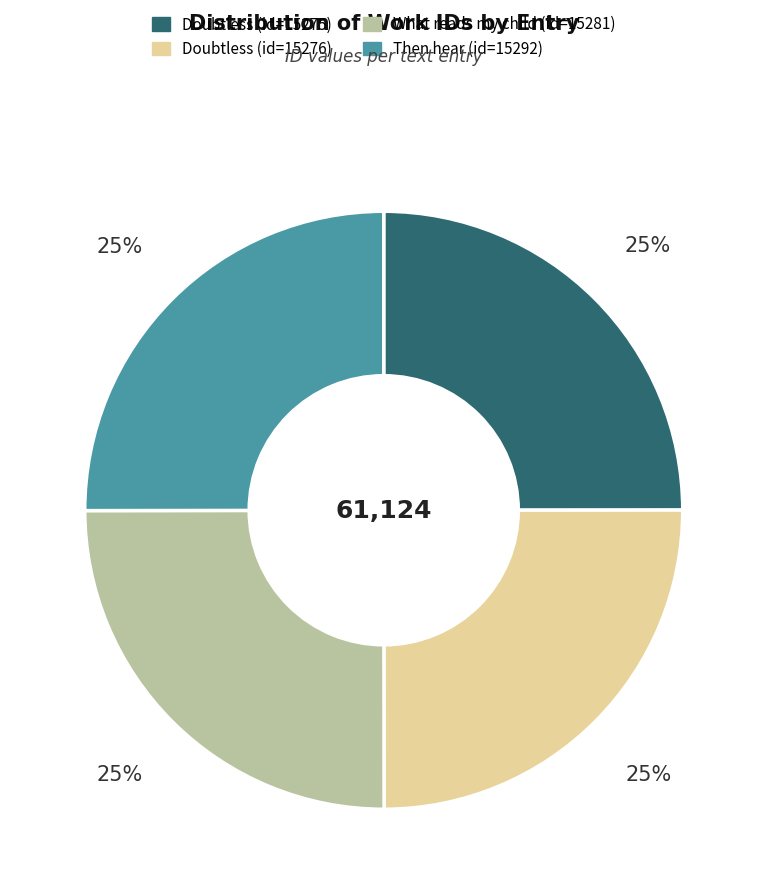

Count the number of slices in the pie.

4